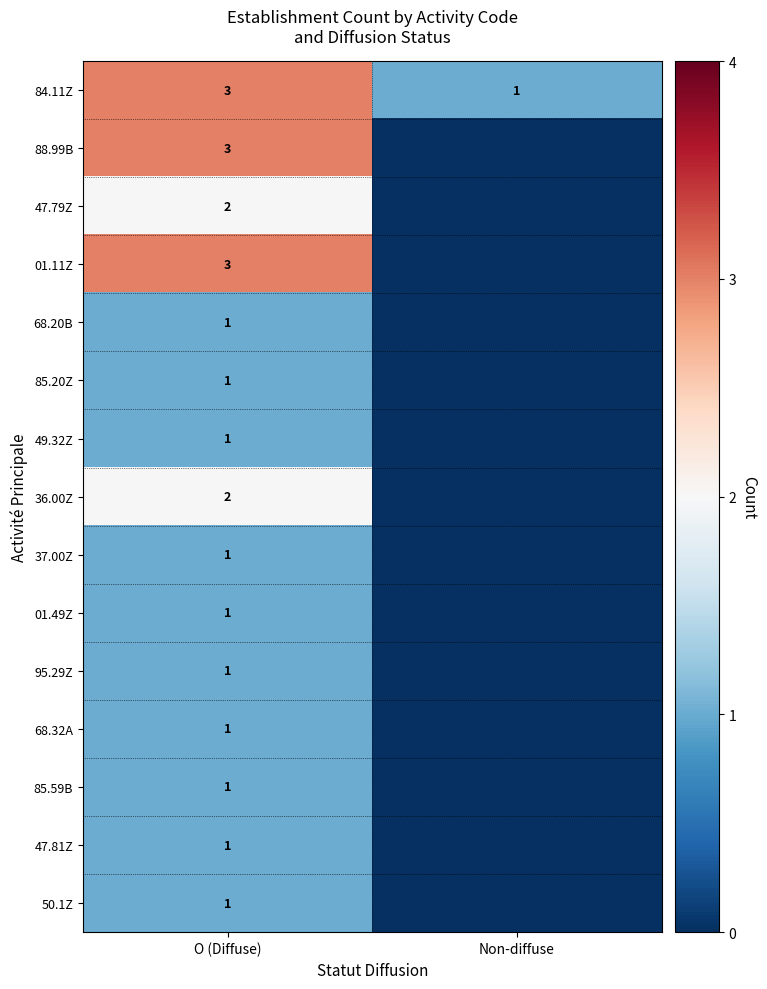

Rank the categories by 84.11Z value from lowest to highest.

Non-diffuse, O (Diffuse)